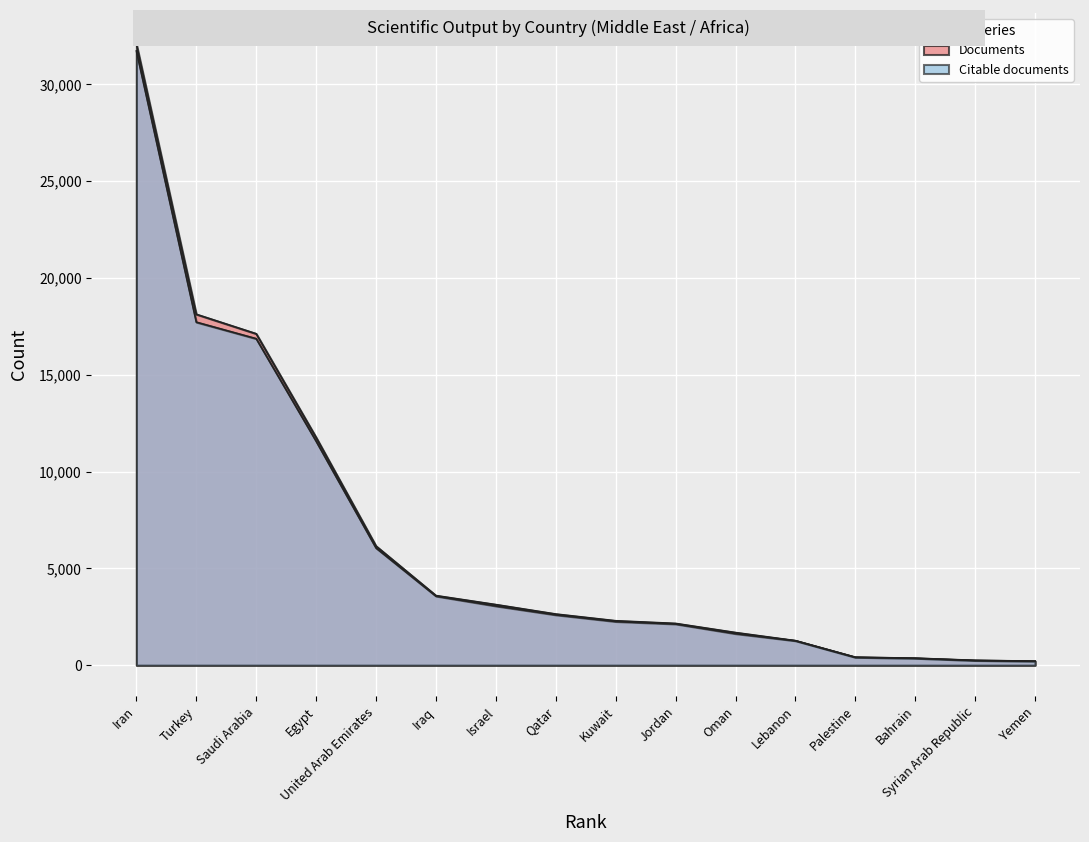

What is the value of the Citable documents point at the 9th from the left?

2258